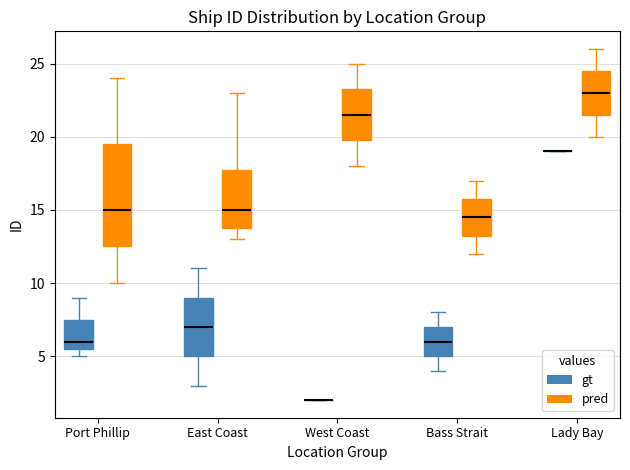

Where is the lower edge of the box for West Coast (pred) on the y-axis? The values are not printed on the chart, so give them approximately, as read against the axis.

20.0